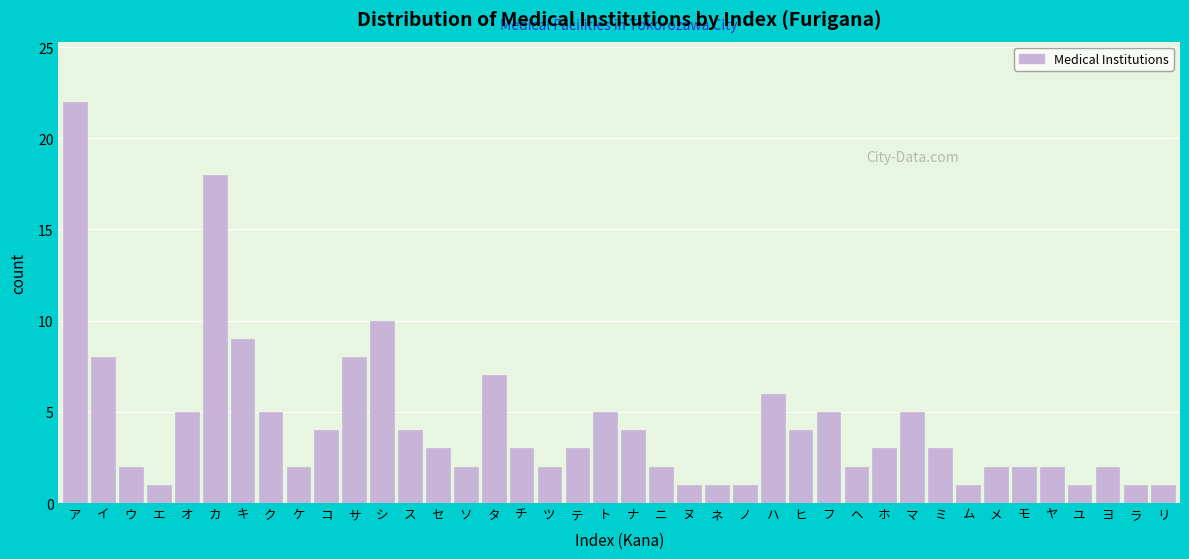

At which category does the chart reach its peak across all series?

ア